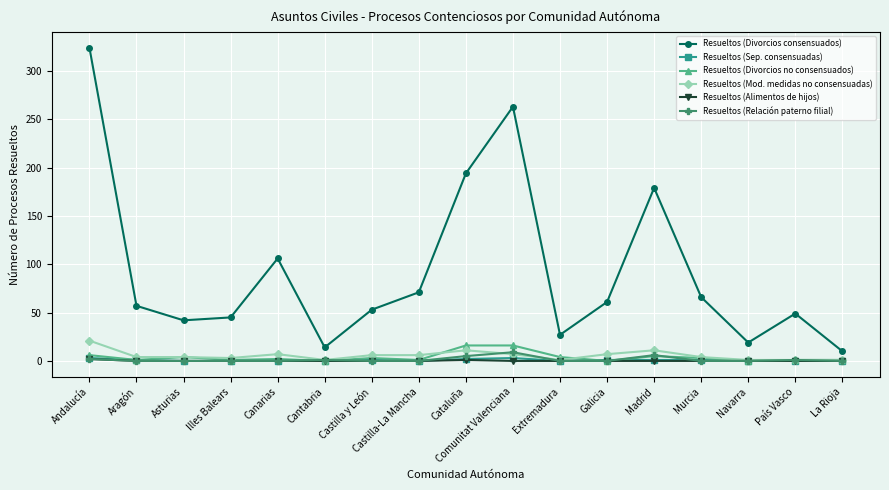

What is the spread (max minus min) of values at País Vasco?

49